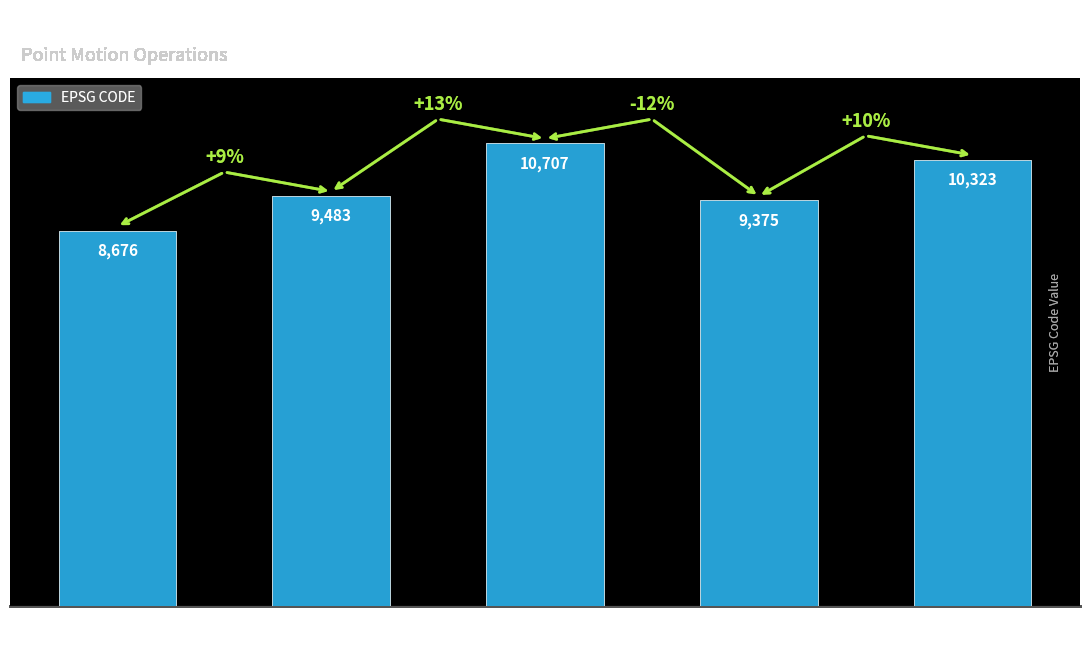

What position from the right is Canada velocity
grid v7?

4